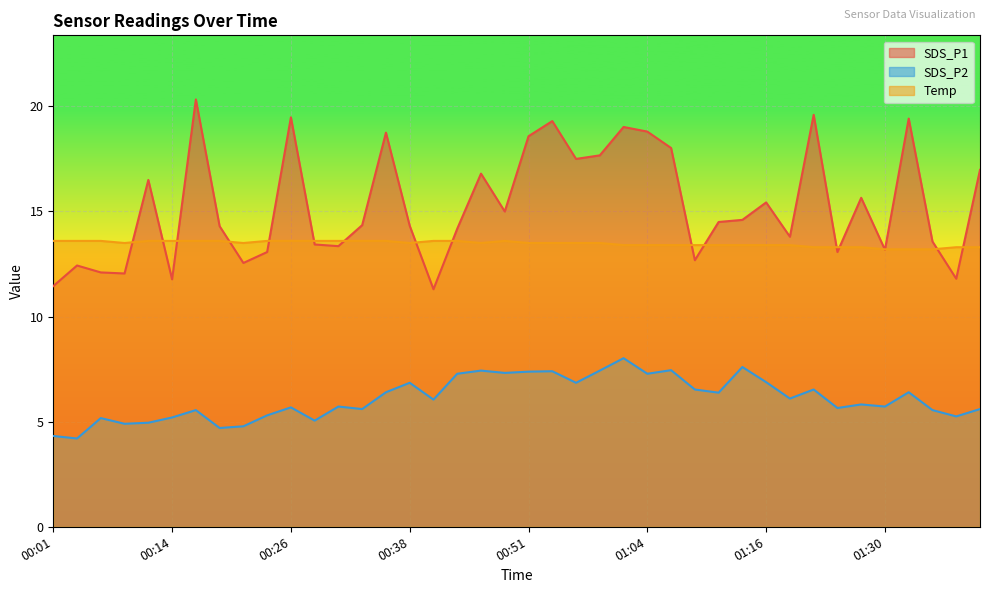

What are all the series names shown in the legend?

SDS_P1, SDS_P2, Temp